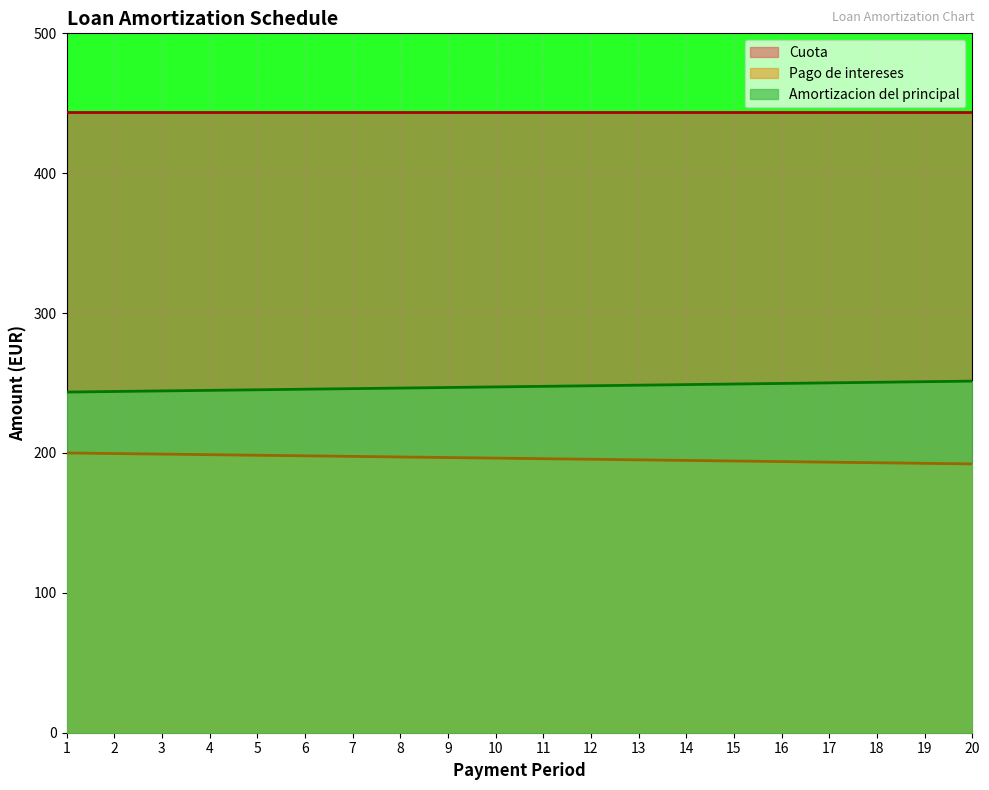

What is the value of the Amortizacion del principal point at the 17th from the left?

250.1